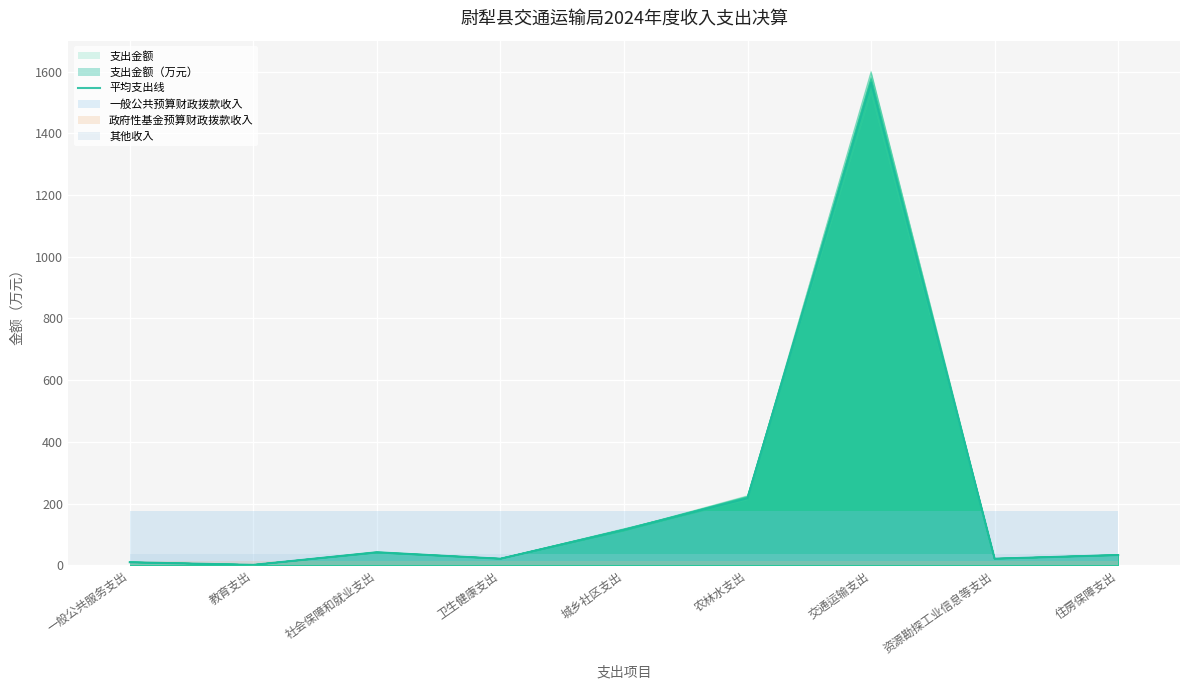

List the labels in order of value, largest first.

交通运输支出, 农林水支出, 城乡社区支出, 社会保障和就业支出, 住房保障支出, 资源勘探工业信息等支出, 卫生健康支出, 一般公共服务支出, 教育支出